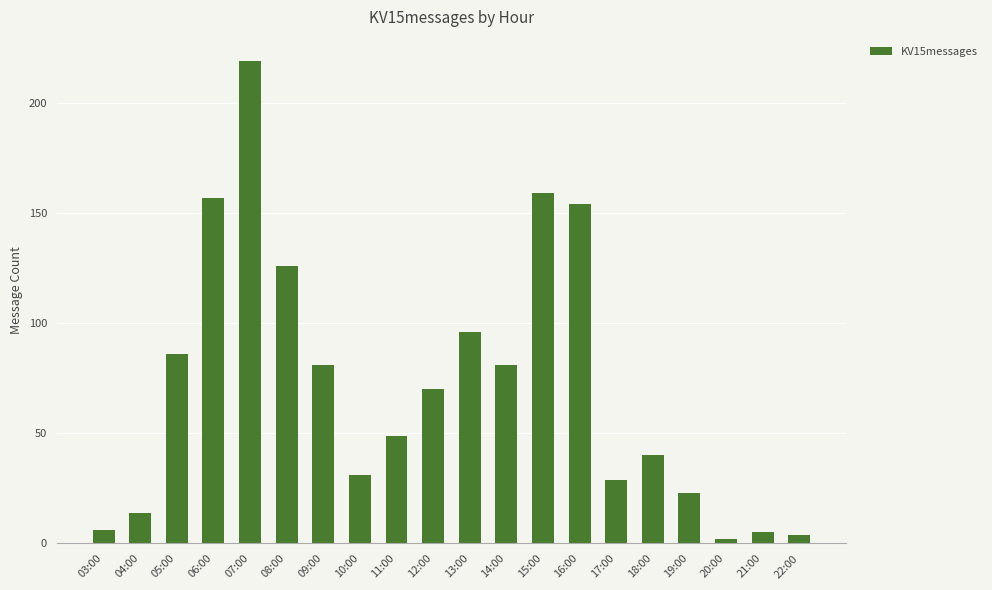

What position from the right is 11:00?

12